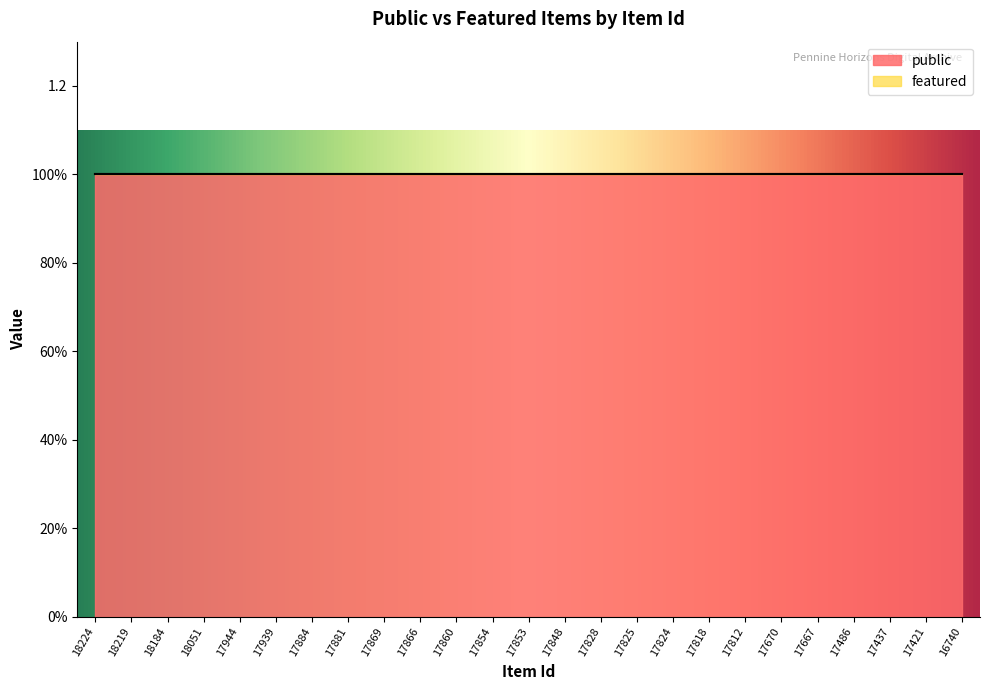

Reading left to right, extract all data points from this chart.

public: 18224=1	18219=1	18184=1	18051=1	17944=1	17939=1	17884=1	17881=1	17869=1	17866=1	17860=1	17854=1	17853=1	17848=1	17828=1	17825=1	17824=1	17818=1	17812=1	17670=1	17667=1	17486=1	17437=1	17421=1	16740=1
featured: 18224=0	18219=0	18184=0	18051=0	17944=0	17939=0	17884=0	17881=0	17869=0	17866=0	17860=0	17854=0	17853=0	17848=0	17828=0	17825=0	17824=0	17818=0	17812=0	17670=0	17667=0	17486=0	17437=0	17421=0	16740=0